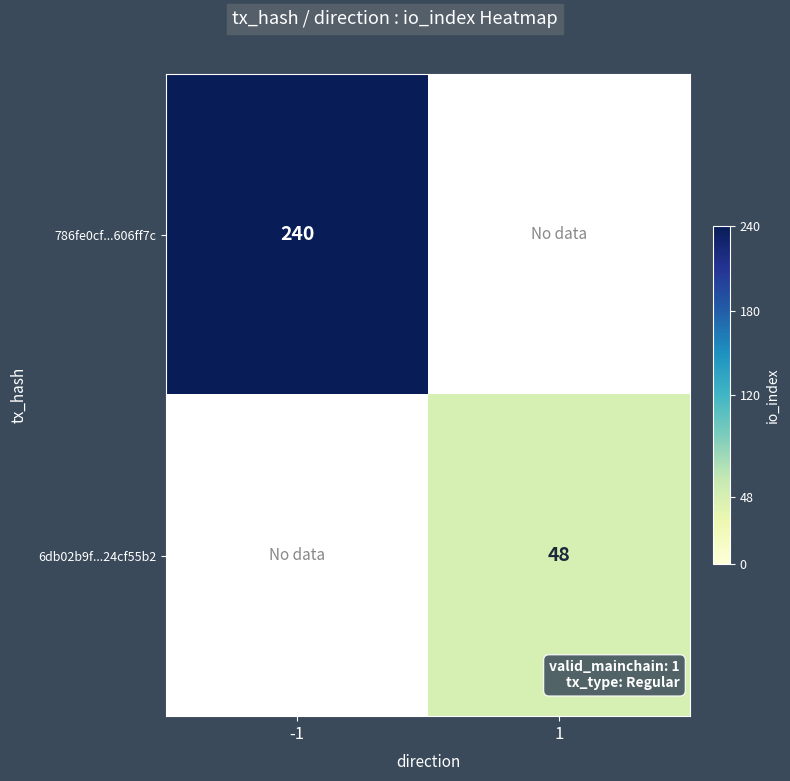

What is the minimum value shown in the chart?

48.0